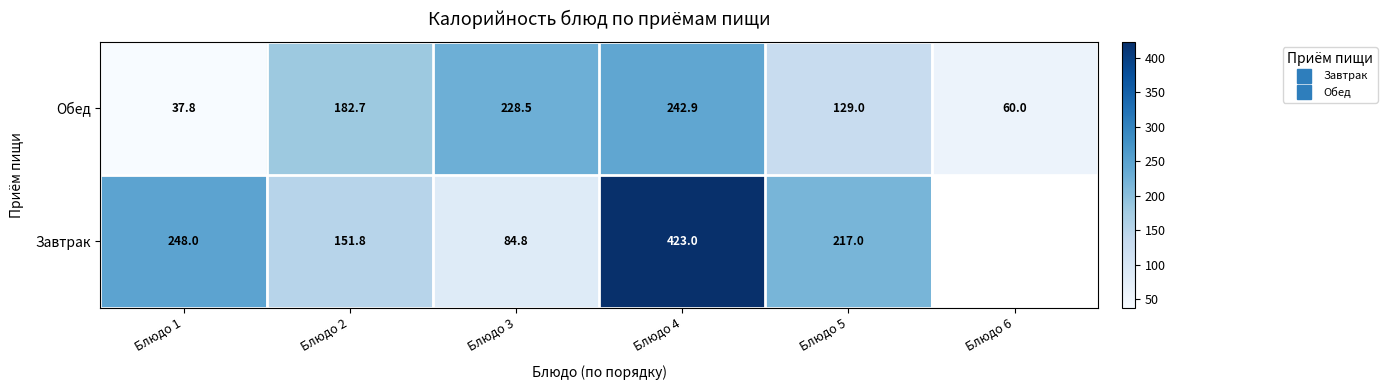

Is it true that Обед equals 54.5 at Блюдо 2?

False